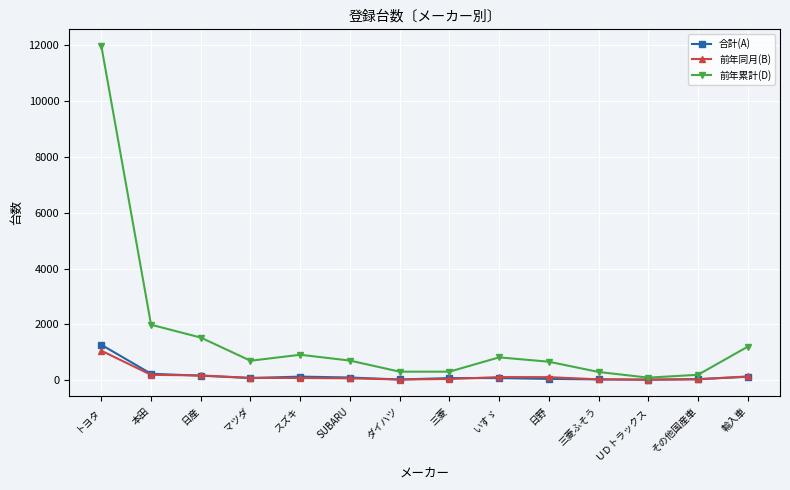

How many categories are shown in the chart?

14